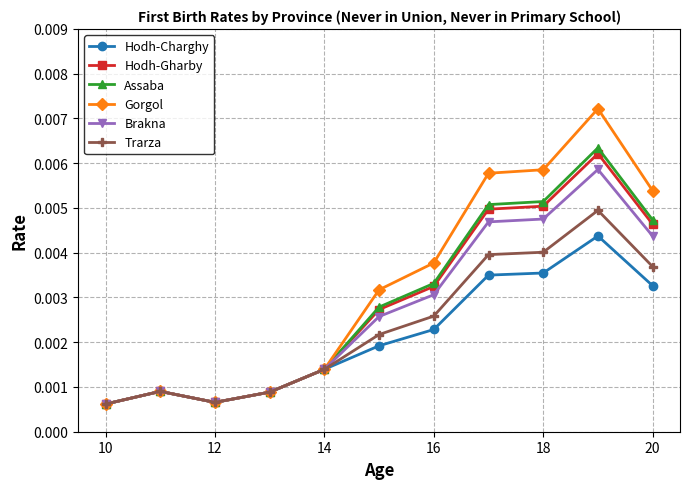

True or false: Assaba has more than 1 points higher than both neighbors.

True